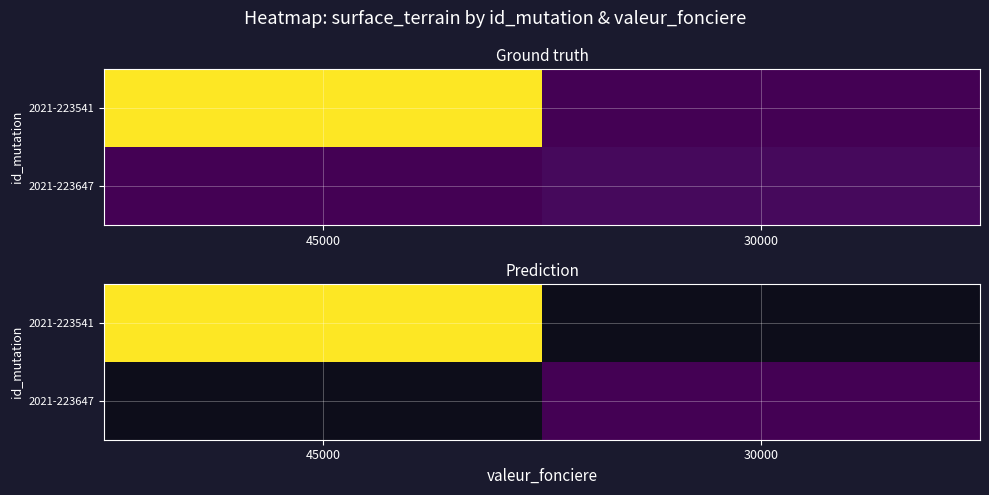

Which has a higher value, 30000 or 45000?

45000